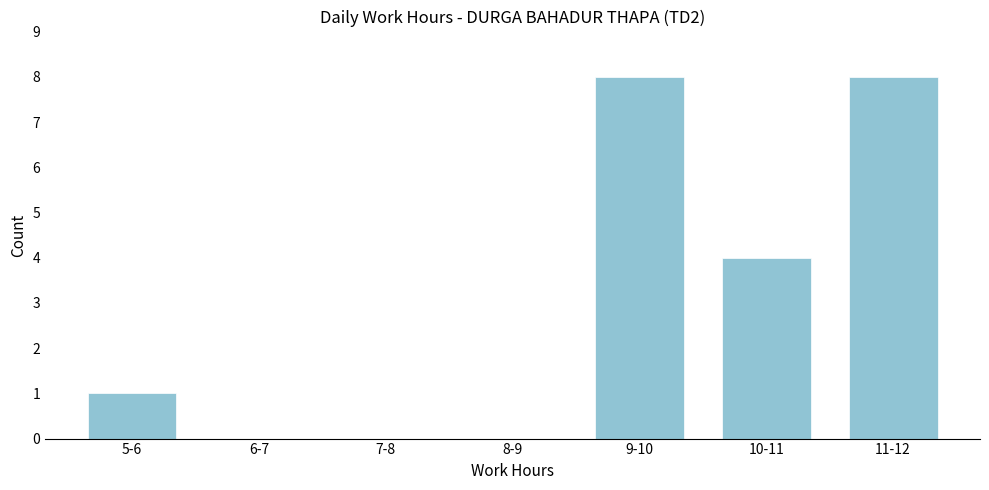

Reading right to left, list all the values displayed in this chart.

11-12=8	10-11=4	9-10=8	8-9=0	7-8=0	6-7=0	5-6=1